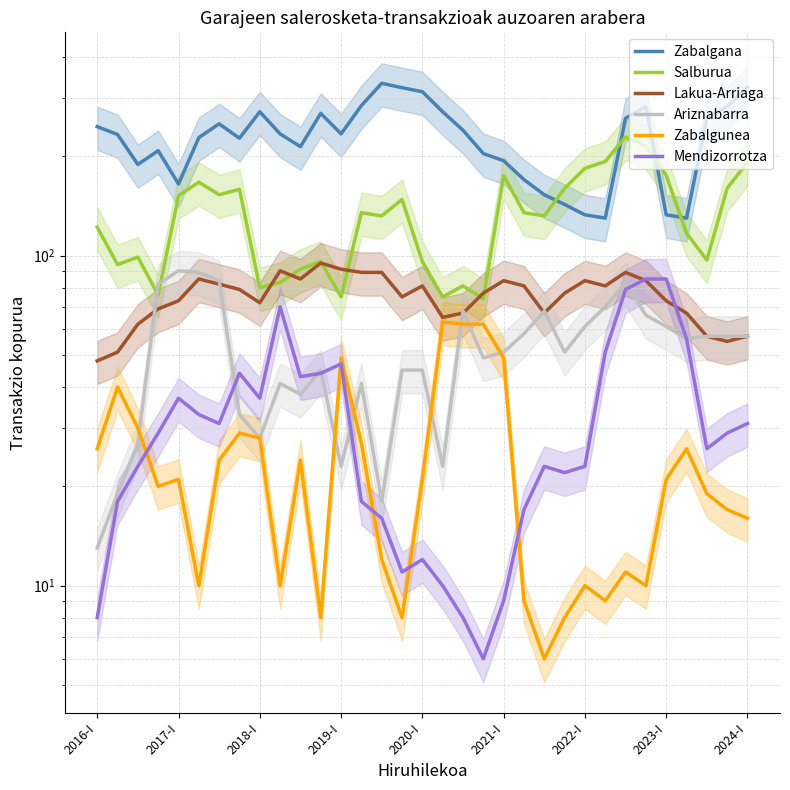

What is the approximate value of Lakua-Arriaga at 19, to the nearest 5?

75